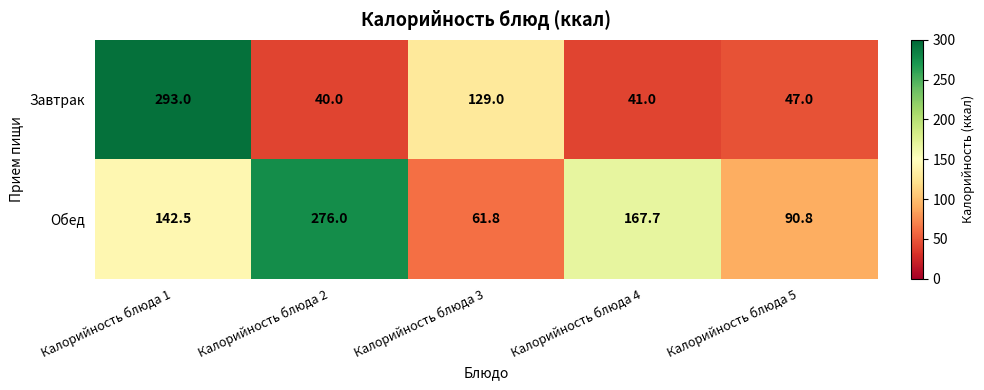

Which series has the widest spread of values?

Завтрак